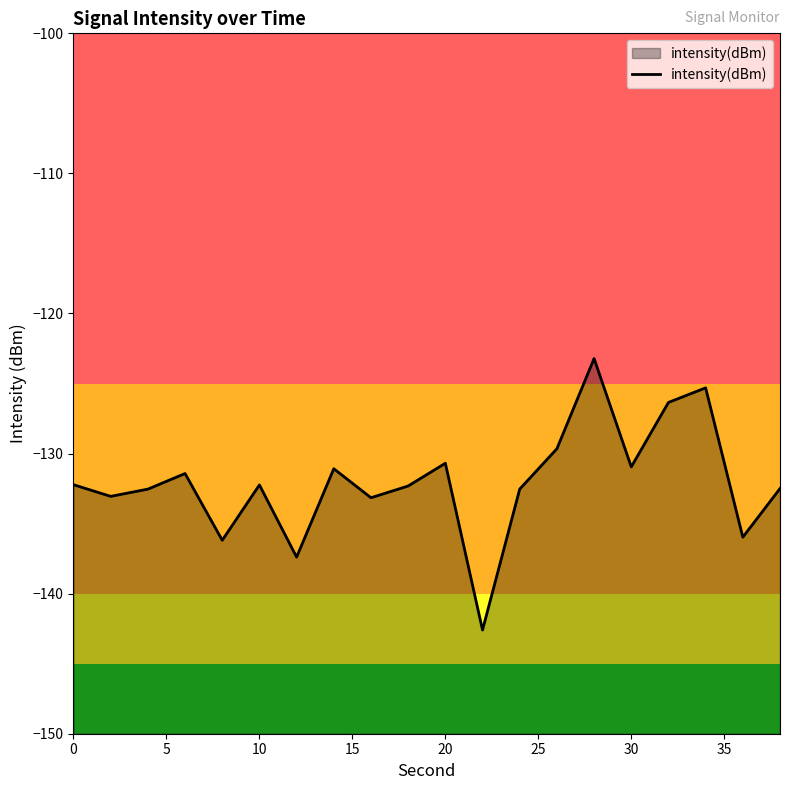

How many interior local peaks (higher than both neighbors) does the data have?

6